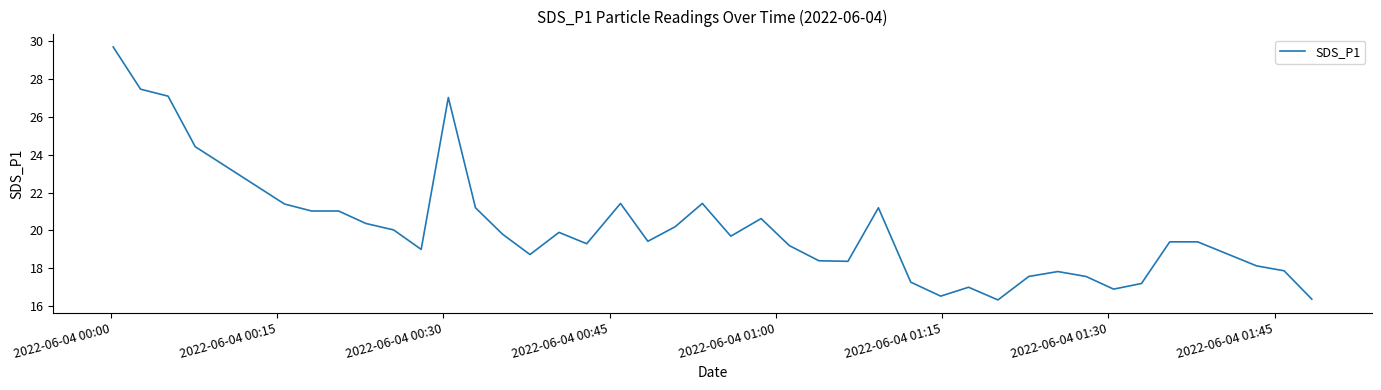

What is the minimum value shown in the chart?

16.3